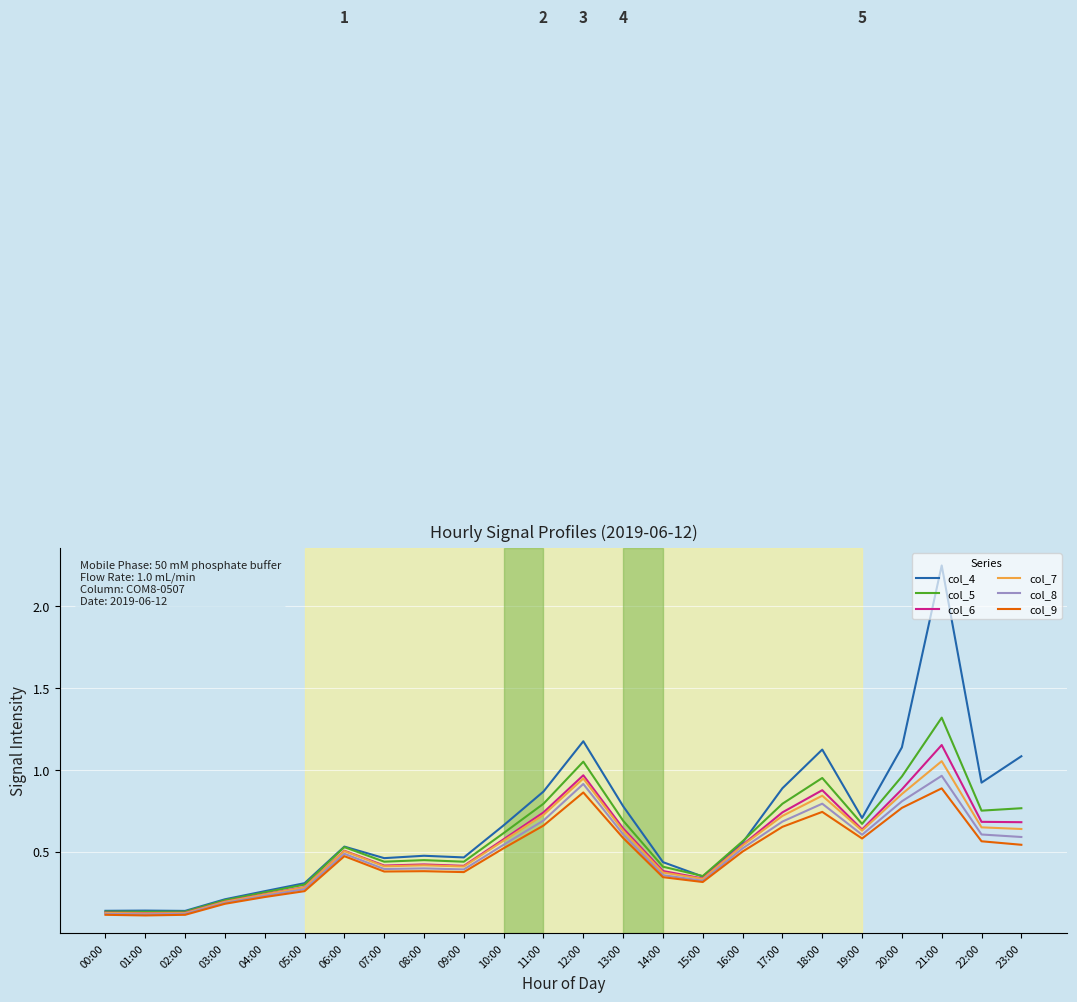

What position from the right is 23:00?

1